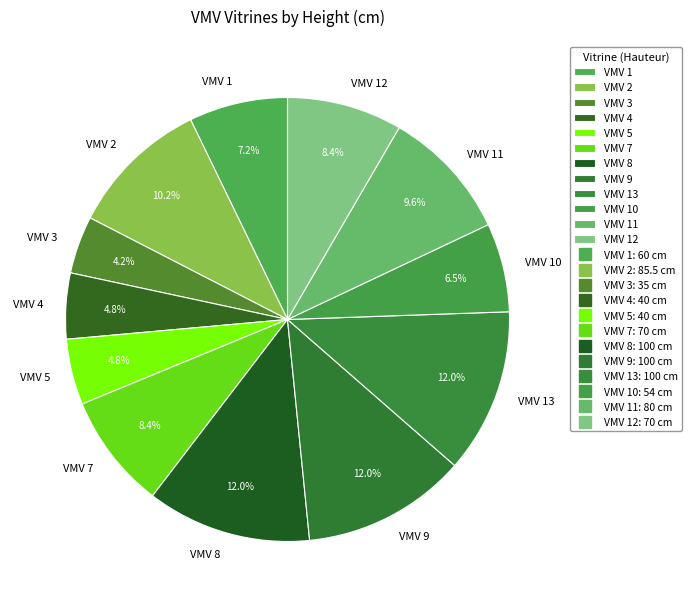

Does VMV 5 represent more than half of the total?

No